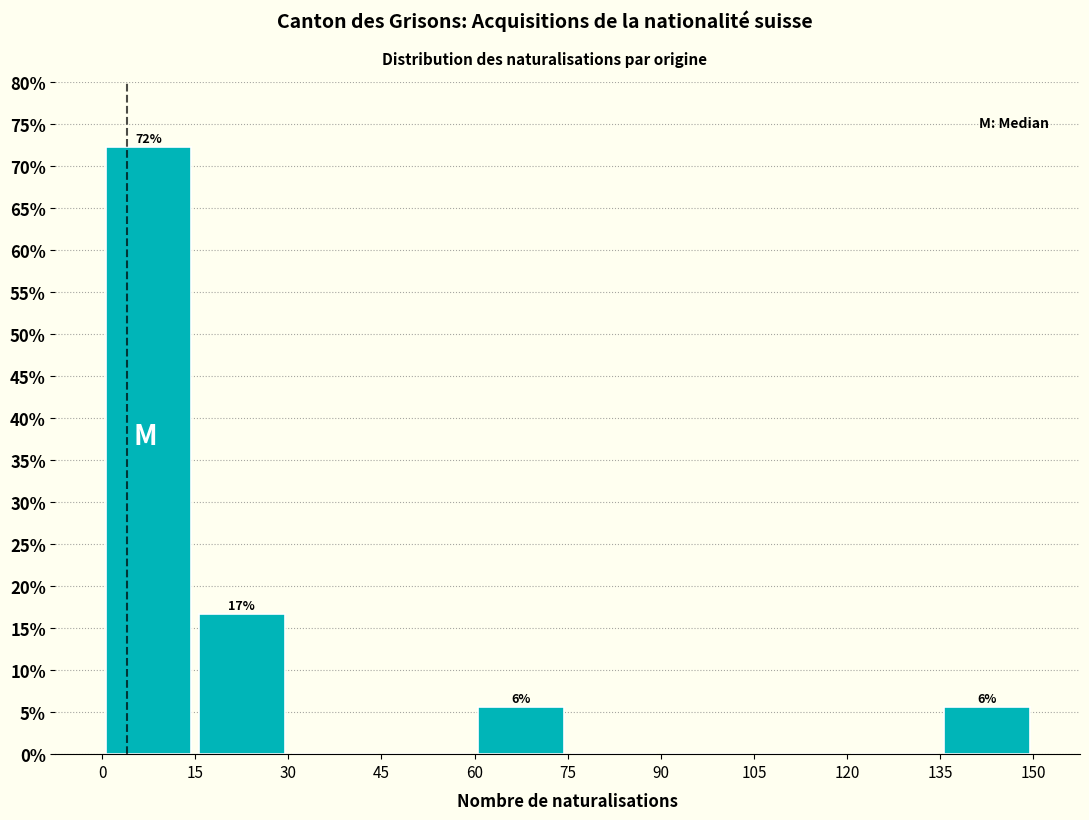

Over which range of the x-axis is the bar tallest?

0 to 15